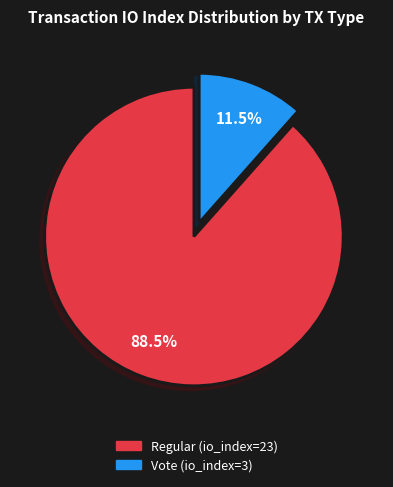

What is the total percentage of Regular (io_index=23) and Vote (io_index=3)?

100.0%